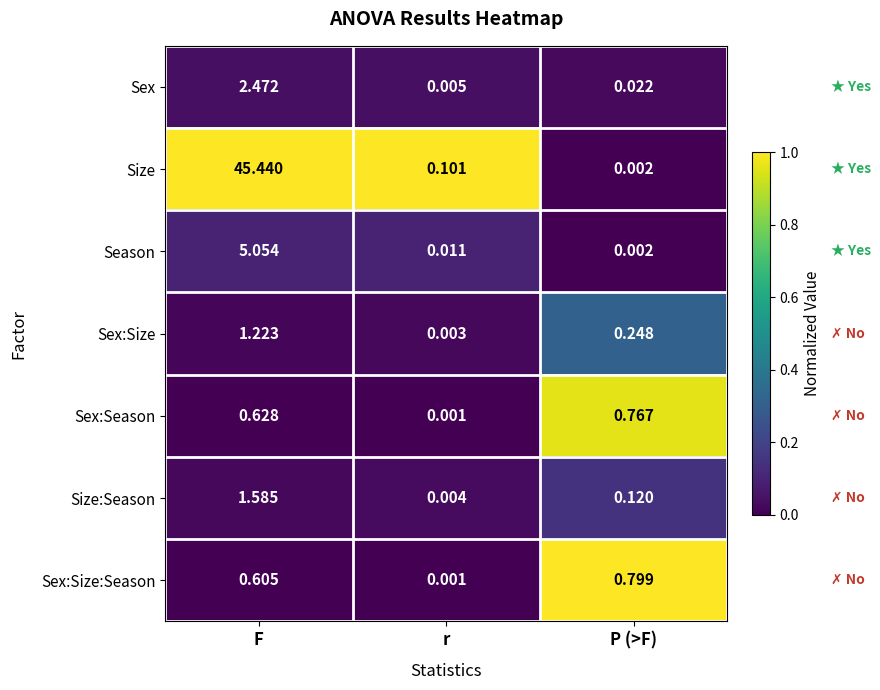

Which series changed the most between F and r?

Size